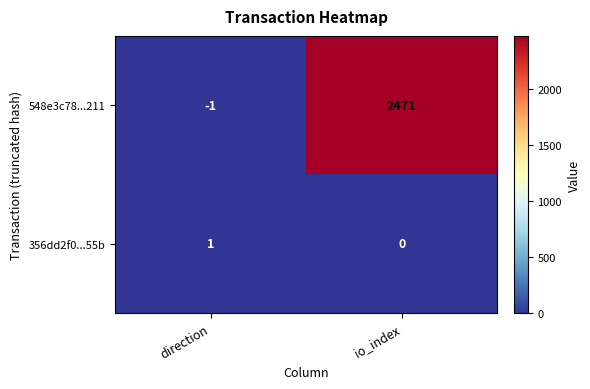

Which series has the largest range (max minus min)?

548e3c78...211